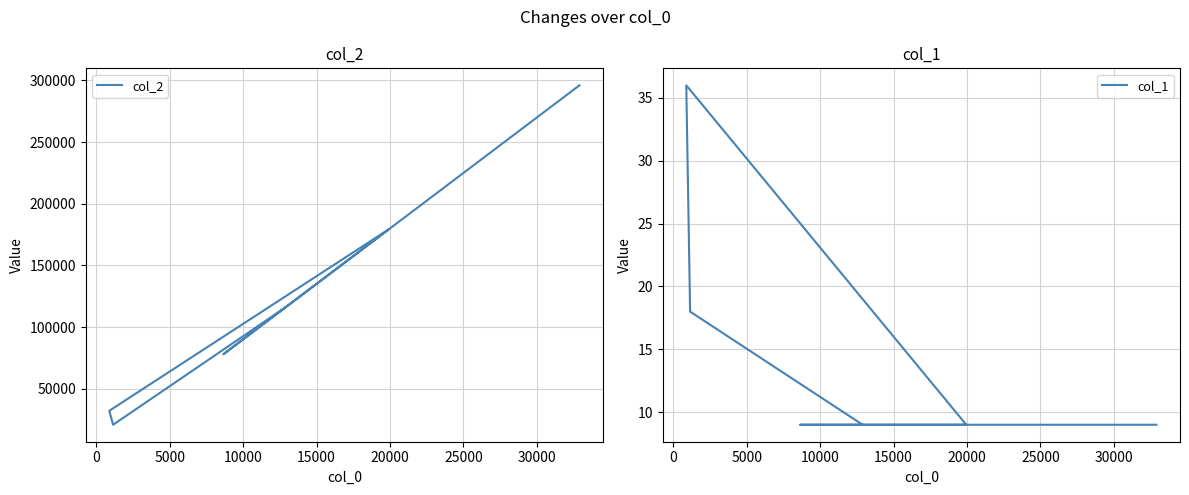

What is the sum of all col_1 values?

108